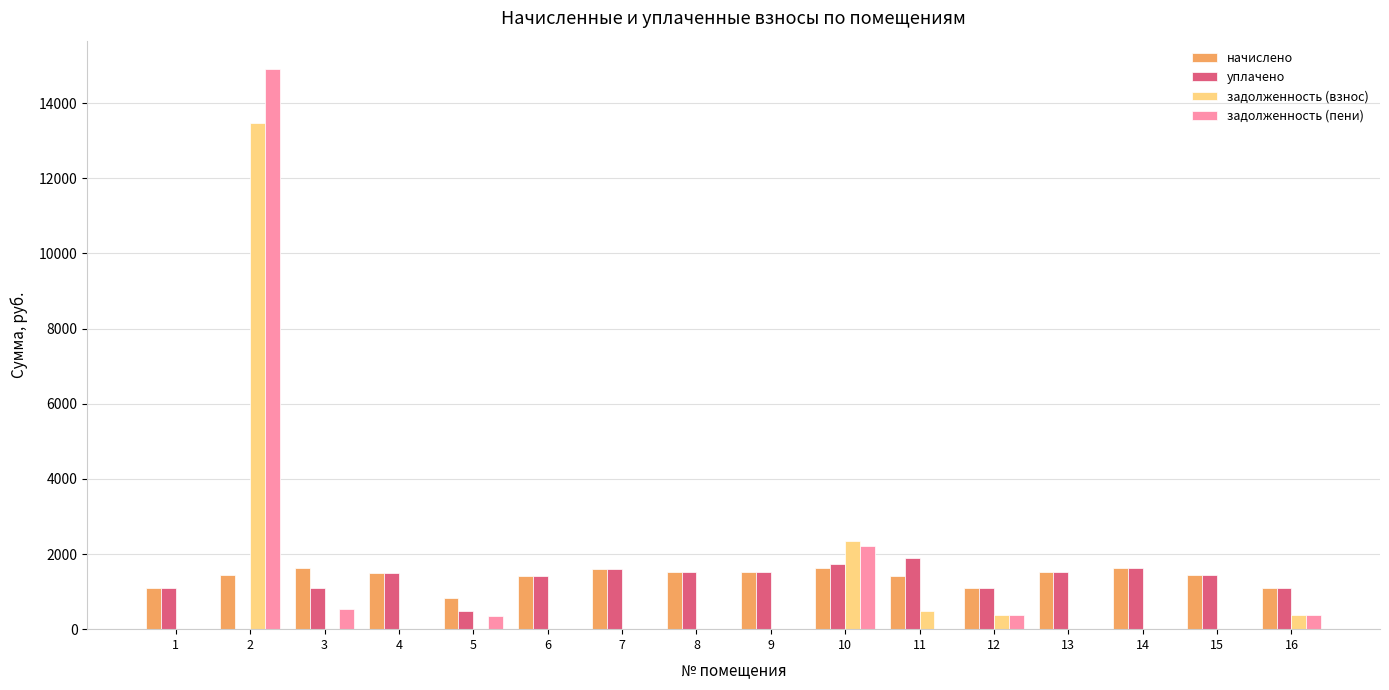

What is the maximum value shown in the chart?

14916.2